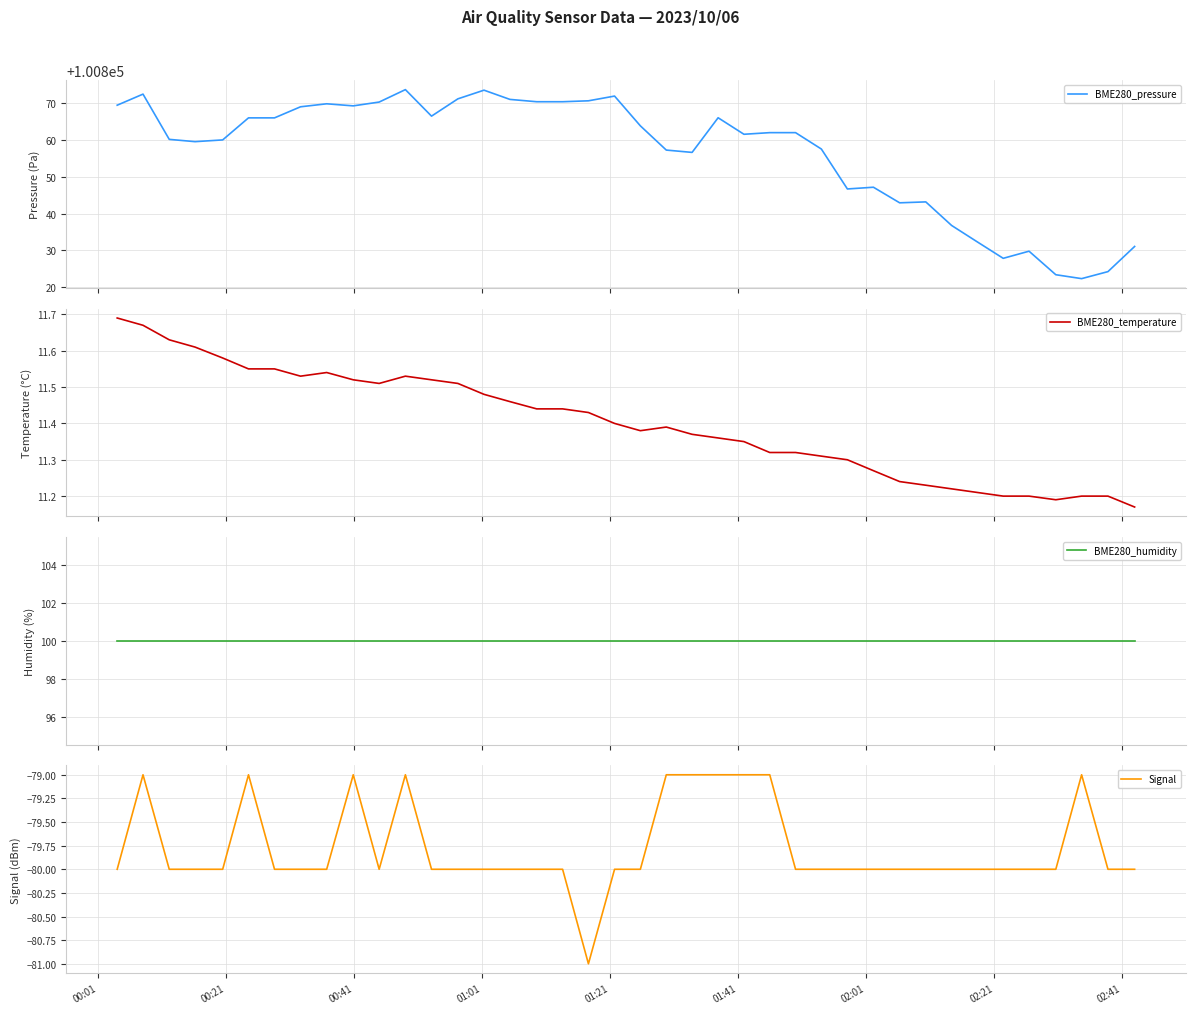

What is the highest value of the BME280_pressure series?

100873.6